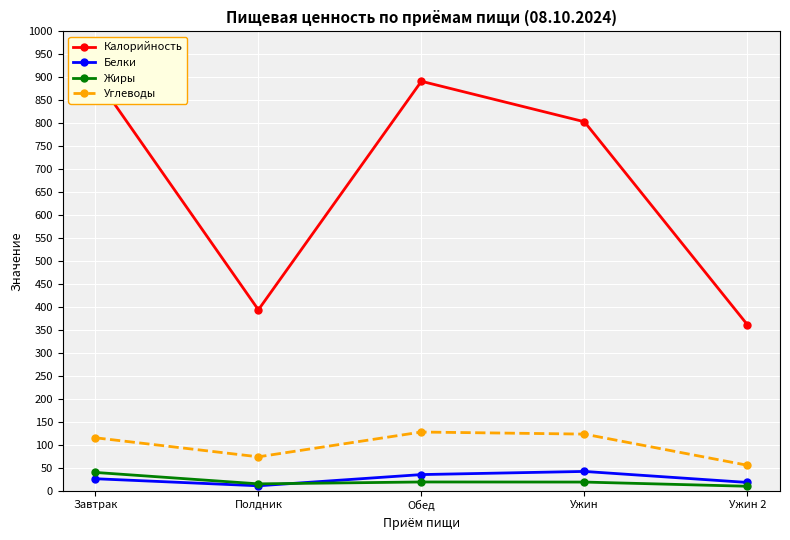

How many categories are shown in the chart?

5